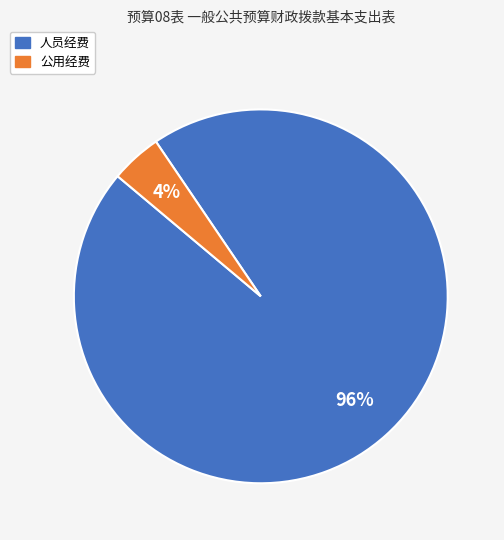

Which slice is the largest?

人员经费